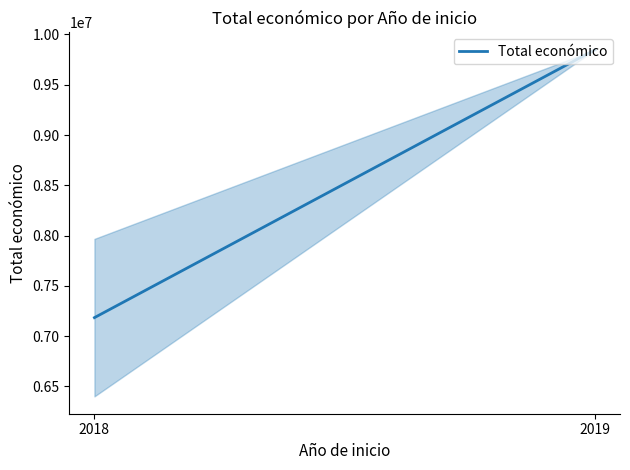

What is the greatest value displayed?

9847932